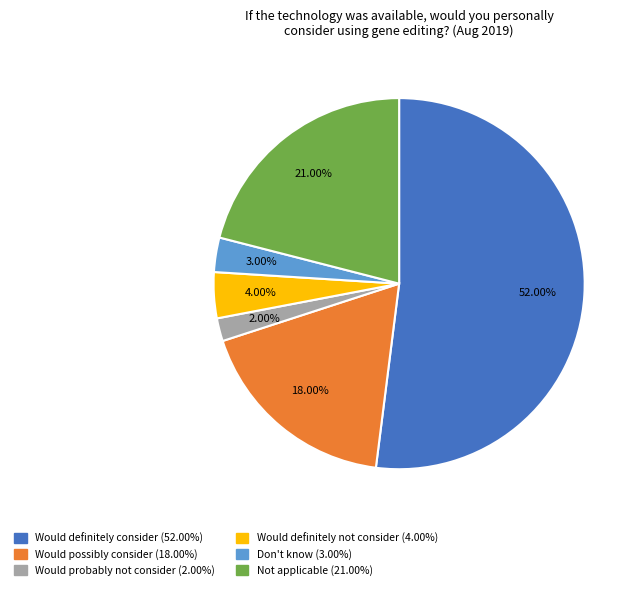

Which slice is the smallest?

Would probably not consider